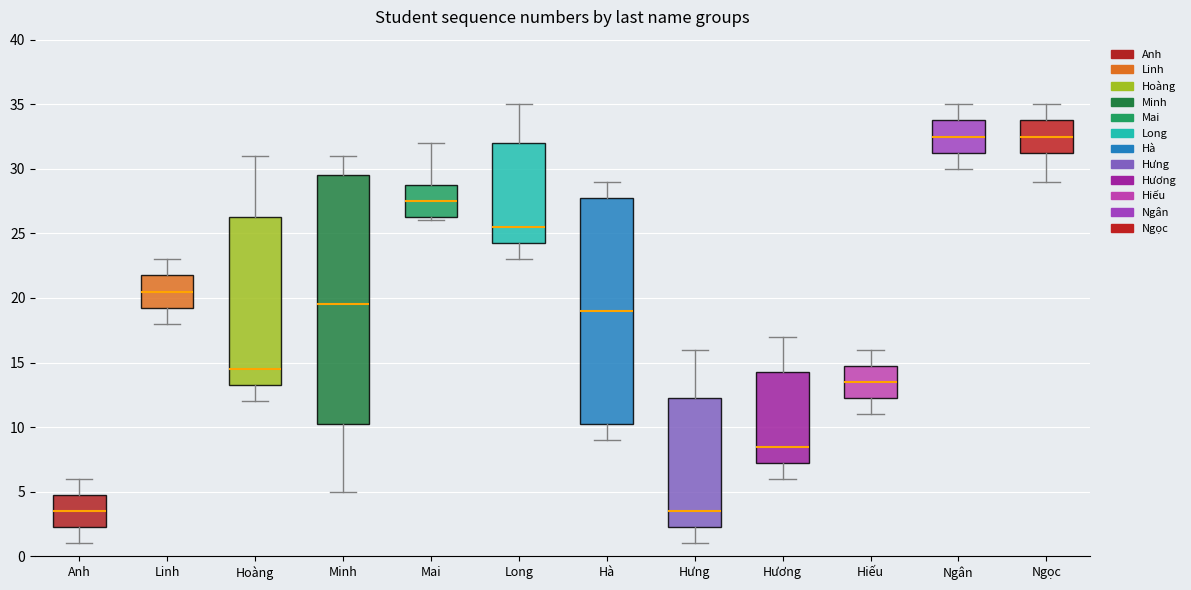

Reading left to right, read every box against the y-axis: the position of its median line, the range the box covers, and the ends of its whiskers. The values are not printed on the chart, so give them approximately, as read against the axis.

Anh: median 3.5, box 2.5 to 5.0, whiskers 1.0 to 6.0
Linh: median 20.5, box 19.5 to 22.0, whiskers 18.0 to 23.0
Hoàng: median 14.5, box 13.5 to 26.5, whiskers 12.0 to 31.0
Minh: median 19.5, box 10.5 to 29.5, whiskers 5.0 to 31.0
Mai: median 27.5, box 26.5 to 29.0, whiskers 26.0 to 32.0
Long: median 25.5, box 24.5 to 32.0, whiskers 23.0 to 35.0
Hà: median 19.0, box 10.5 to 28.0, whiskers 9.0 to 29.0
Hưng: median 3.5, box 2.5 to 12.5, whiskers 1.0 to 16.0
Hương: median 8.5, box 7.5 to 14.5, whiskers 6.0 to 17.0
Hiếu: median 13.5, box 12.5 to 15.0, whiskers 11.0 to 16.0
Ngân: median 32.5, box 31.5 to 34.0, whiskers 30.0 to 35.0
Ngọc: median 32.5, box 31.5 to 34.0, whiskers 29.0 to 35.0